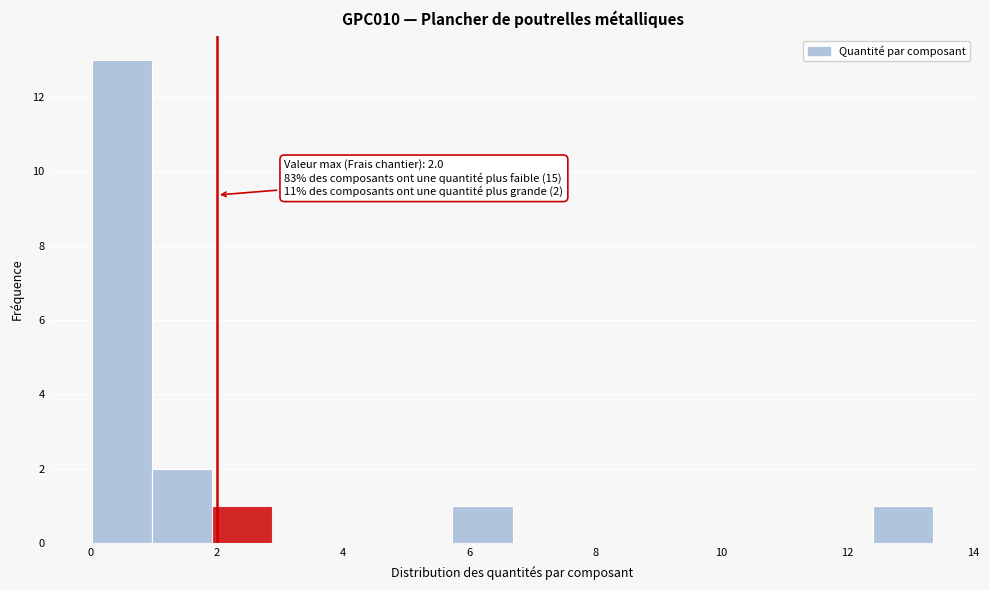

Which range on the x-axis has the tallest bar?

0.0 to 1.0